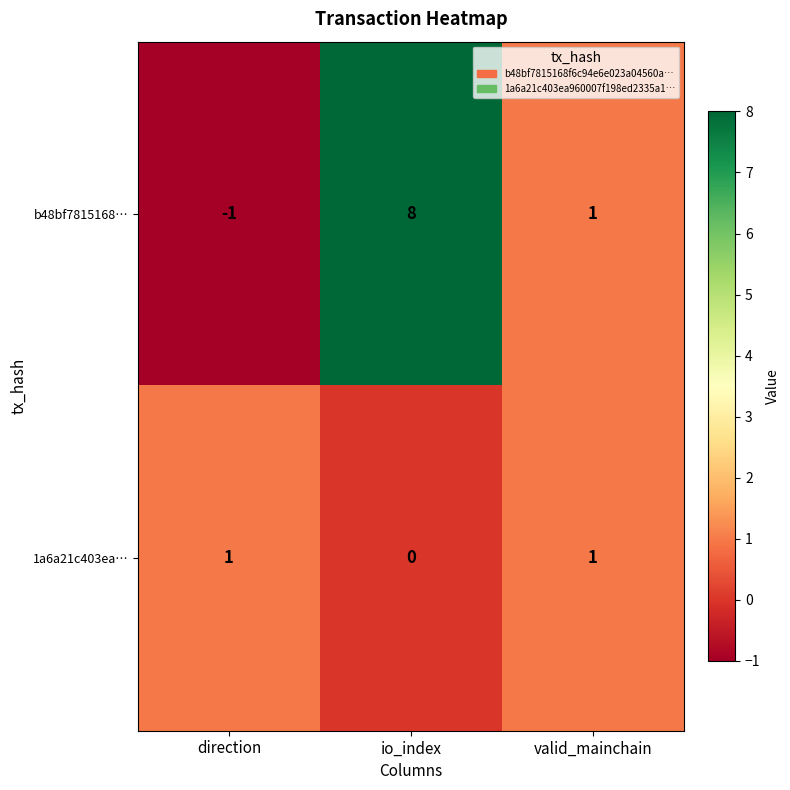

What is the maximum value shown in the chart?

8